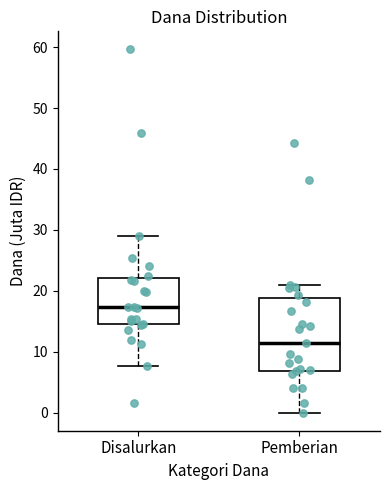

Reading left to right, transcribe this box plot: for each box, give where its median line is, the range the box spans, and where its two whiskers end, as read against the y-axis. The values are not printed on the chart, so give them approximately, as read against the axis.

Disalurkan: median 17, box 15 to 22, whiskers 8 to 29
Pemberian: median 11, box 7 to 19, whiskers 0 to 21